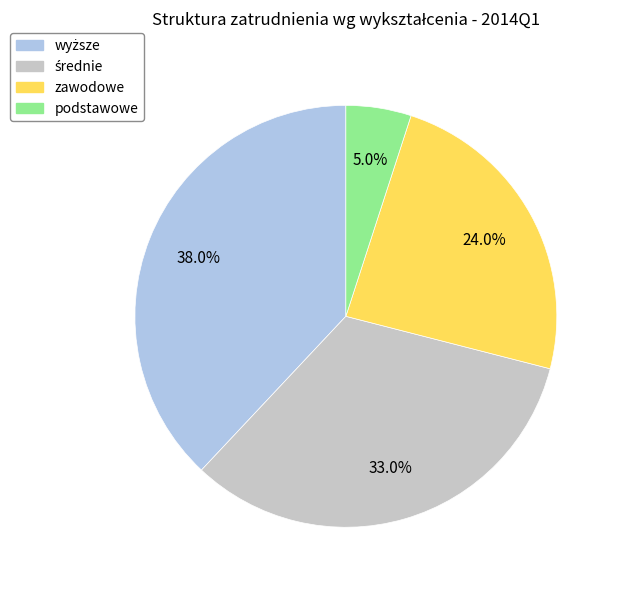

What portion of the pie excludes podstawowe?

95.0%